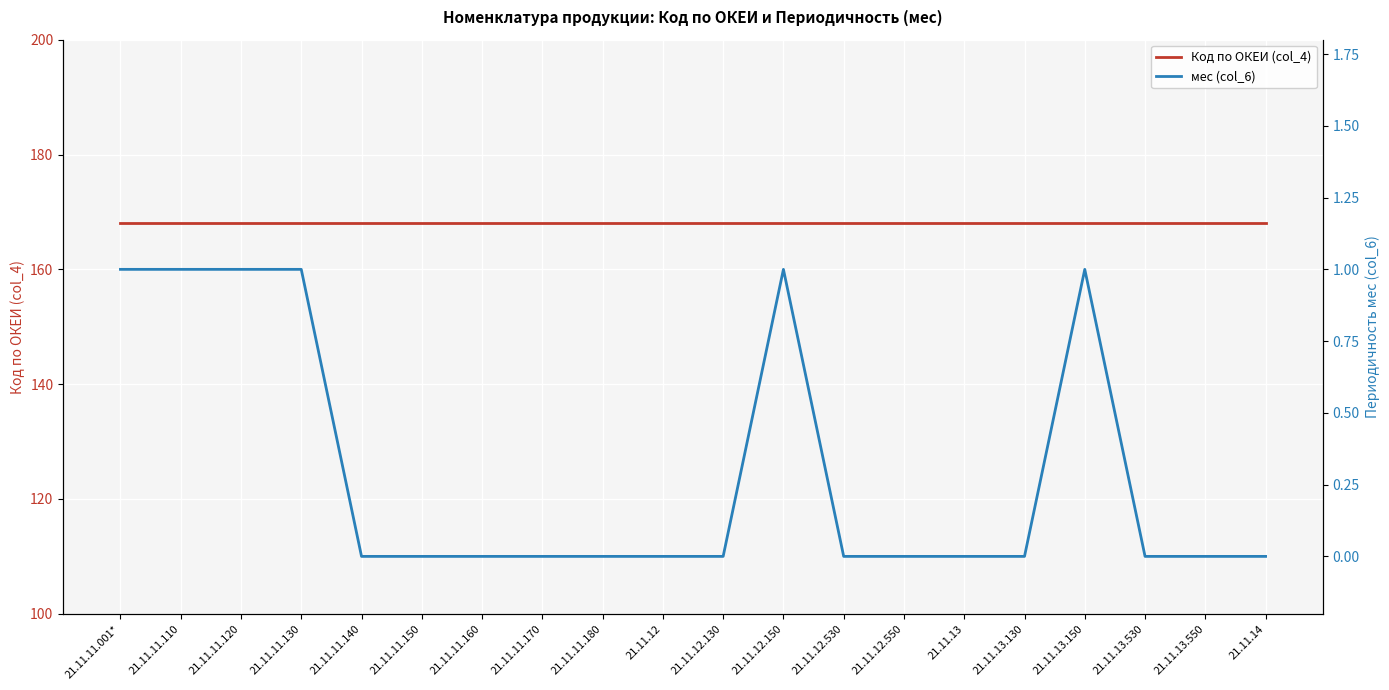

What is the label of the 8th point from the left?

21.11.11.170